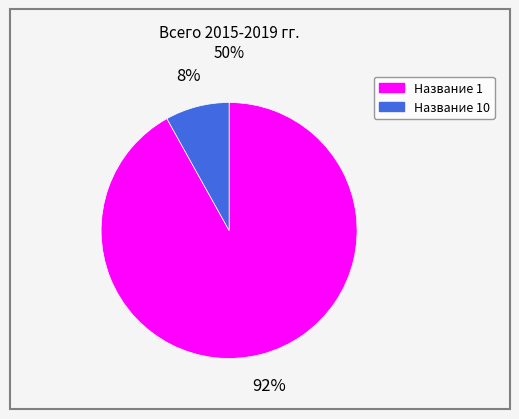

Is there a majority slice in this chart?

Yes